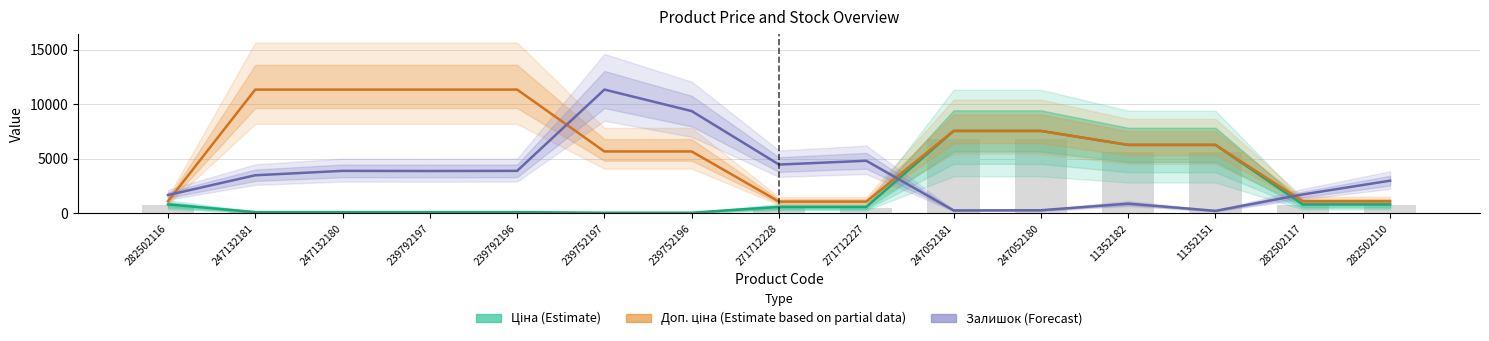

What is the difference between the maximum and second lowest values in the Залишок (Forecast) series?

11065.7